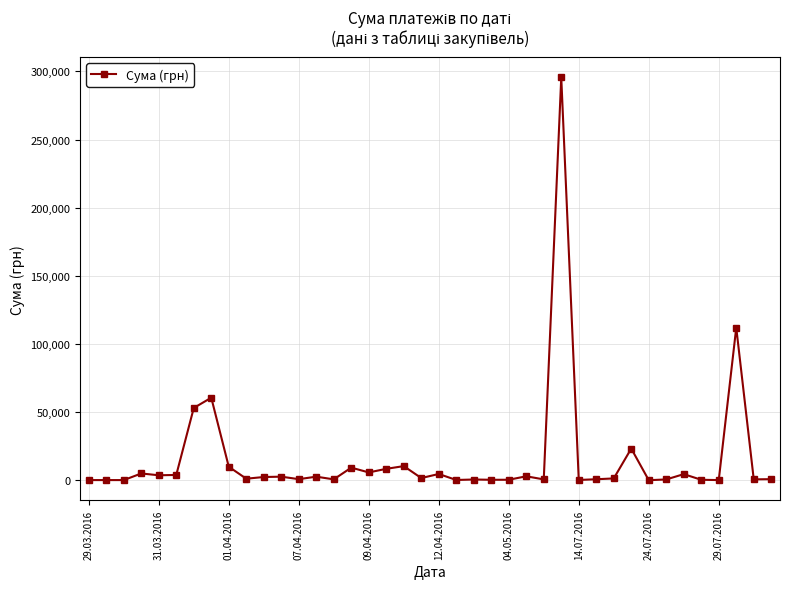

True or false: the data has more than 1 interior local peaks.

True